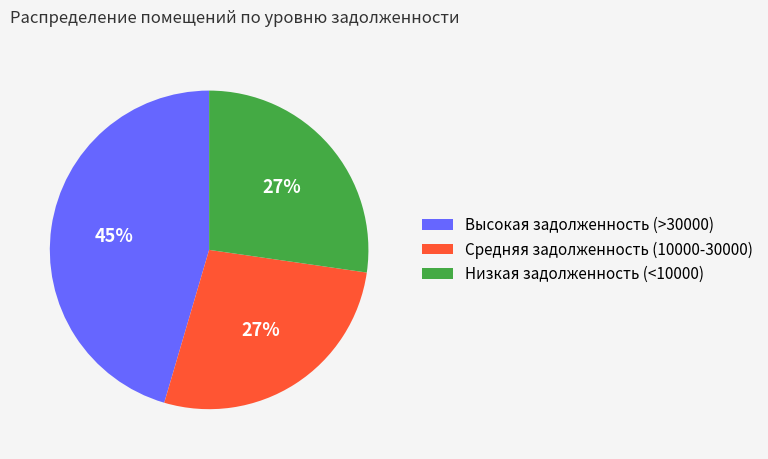

The Низкая задолженность (<10000) slice represents 37% of the pie. True or false?

False